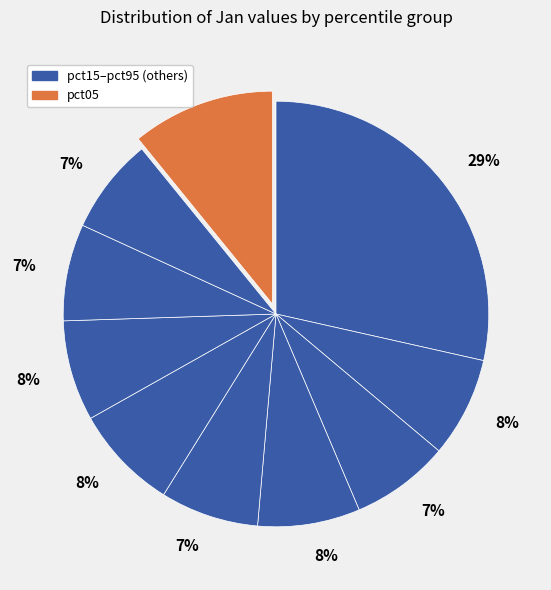

How many slices are in this pie chart?

10